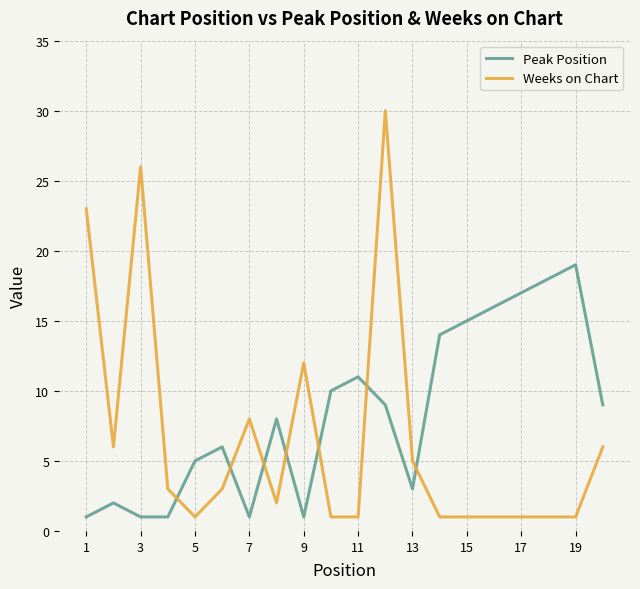

In Peak Position, how many points are higher than both neighbors (excluding endpoints)?

5